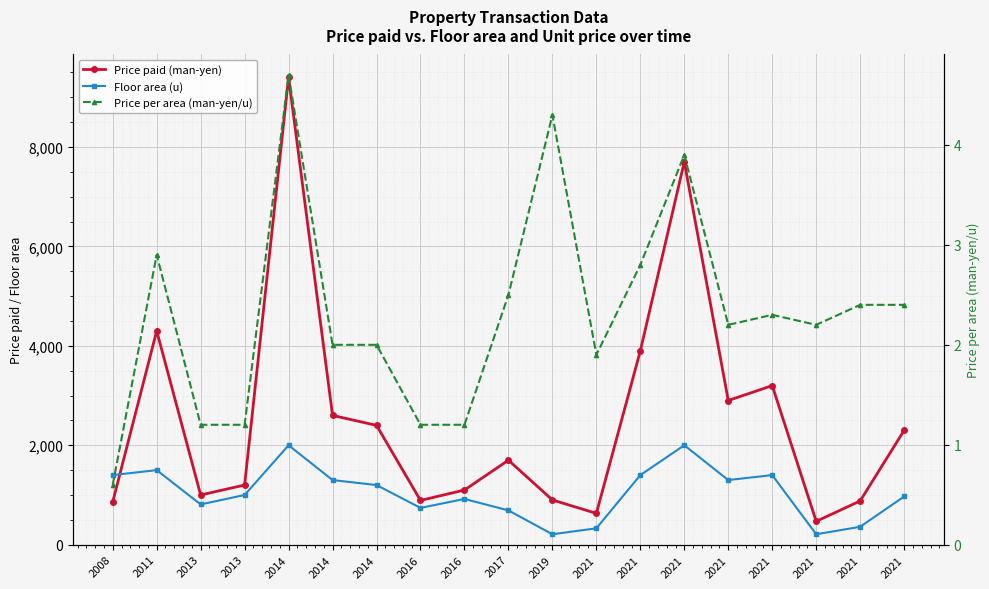

Is it true that Floor area (u) equals 1484.2 at 2021?

False